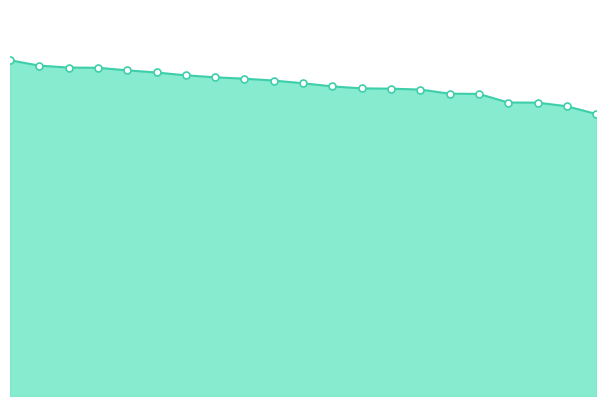

How many lines are shown in the chart?

1